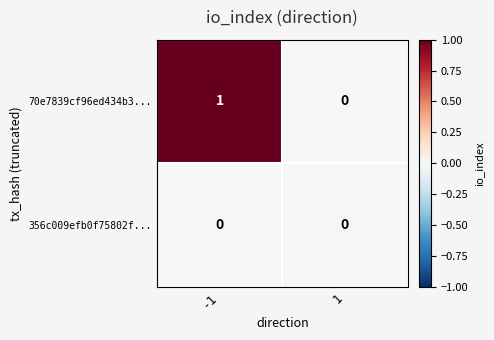

Rank the series at -1 from highest to lowest value.

70e7839cf96ed434b3..., 356c009efb0f75802f...